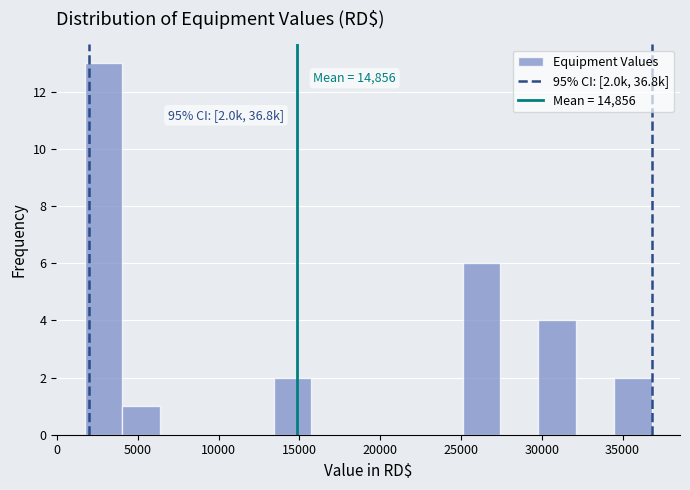

Which range on the x-axis has the tallest bar?

1500 to 4000